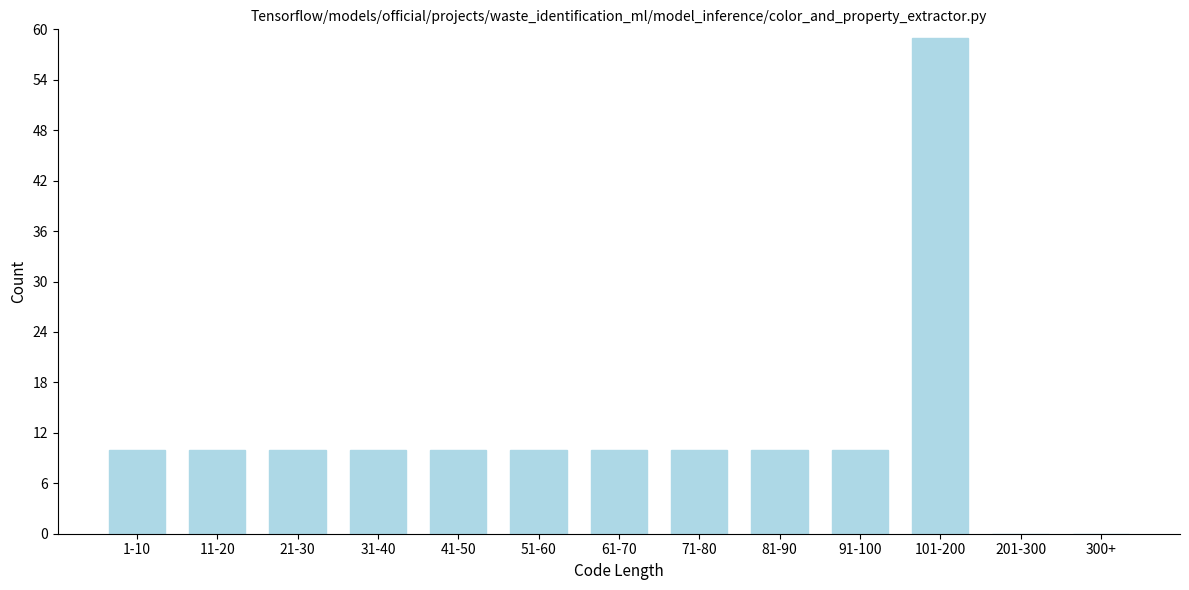

Reading right to left, transcribe all the data shown in this chart.

300+=0	201-300=0	101-200=59	91-100=10	81-90=10	71-80=10	61-70=10	51-60=10	41-50=10	31-40=10	21-30=10	11-20=10	1-10=10